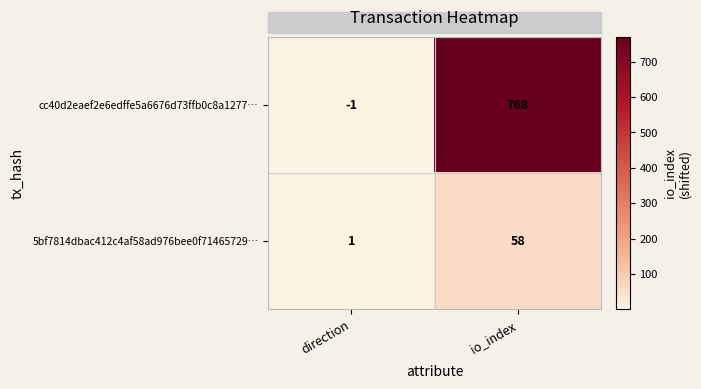

Which series has the largest total across all categories?

cc40d2eaef2e6edffe5a6676d73ffb0c8a1277…